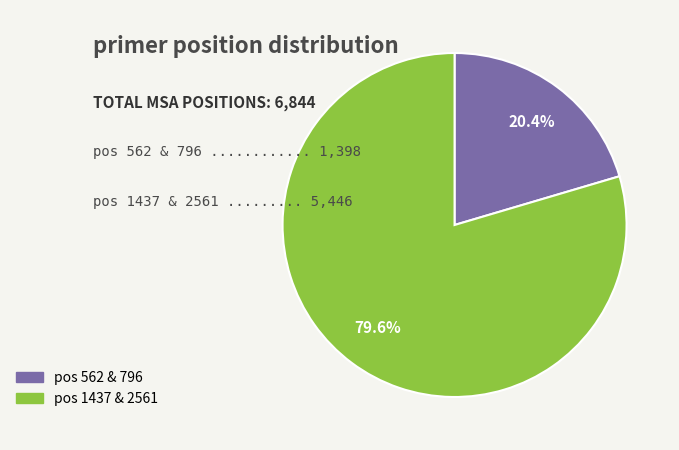

Is there any slice that represents more than half of the pie?

Yes